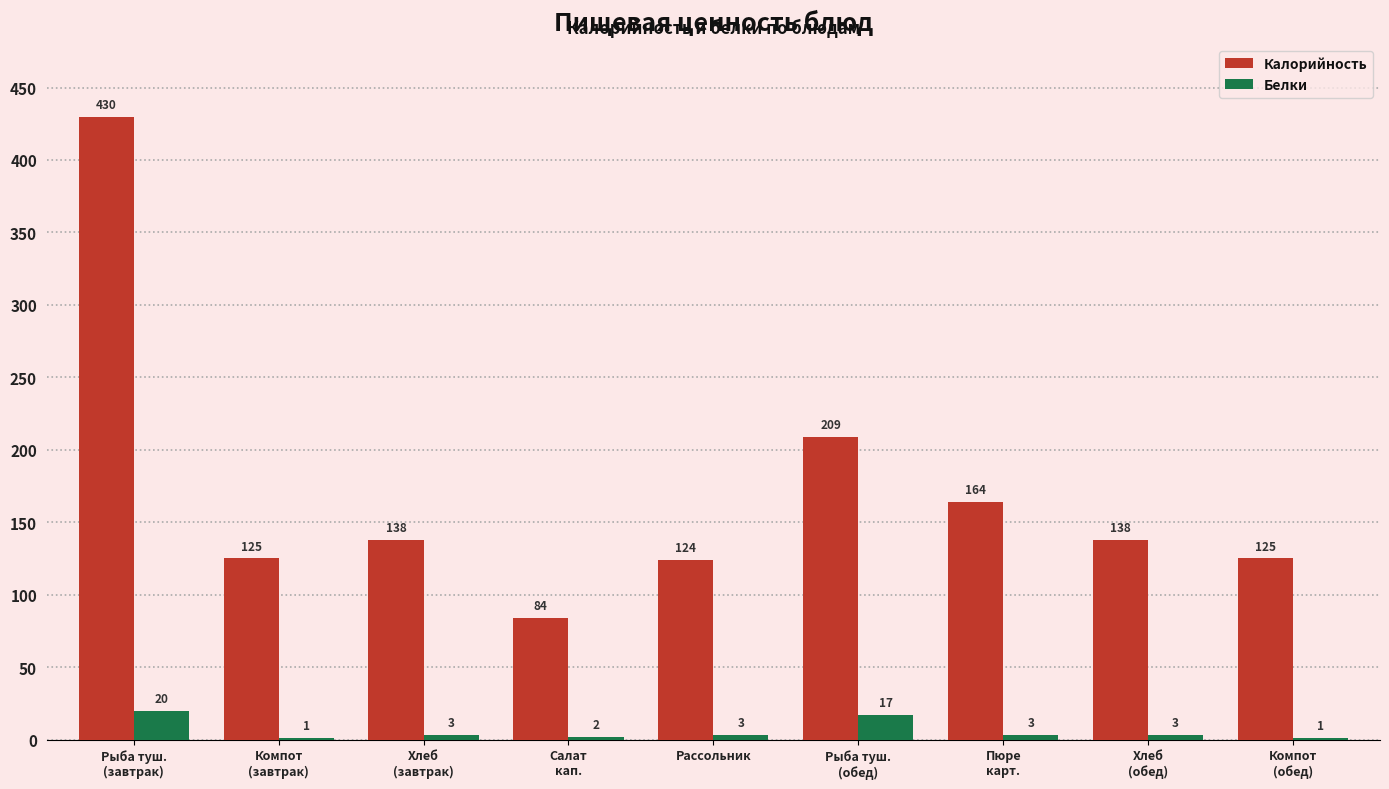

True or false: Калорийность has a value of 124 at Рассольник.

True